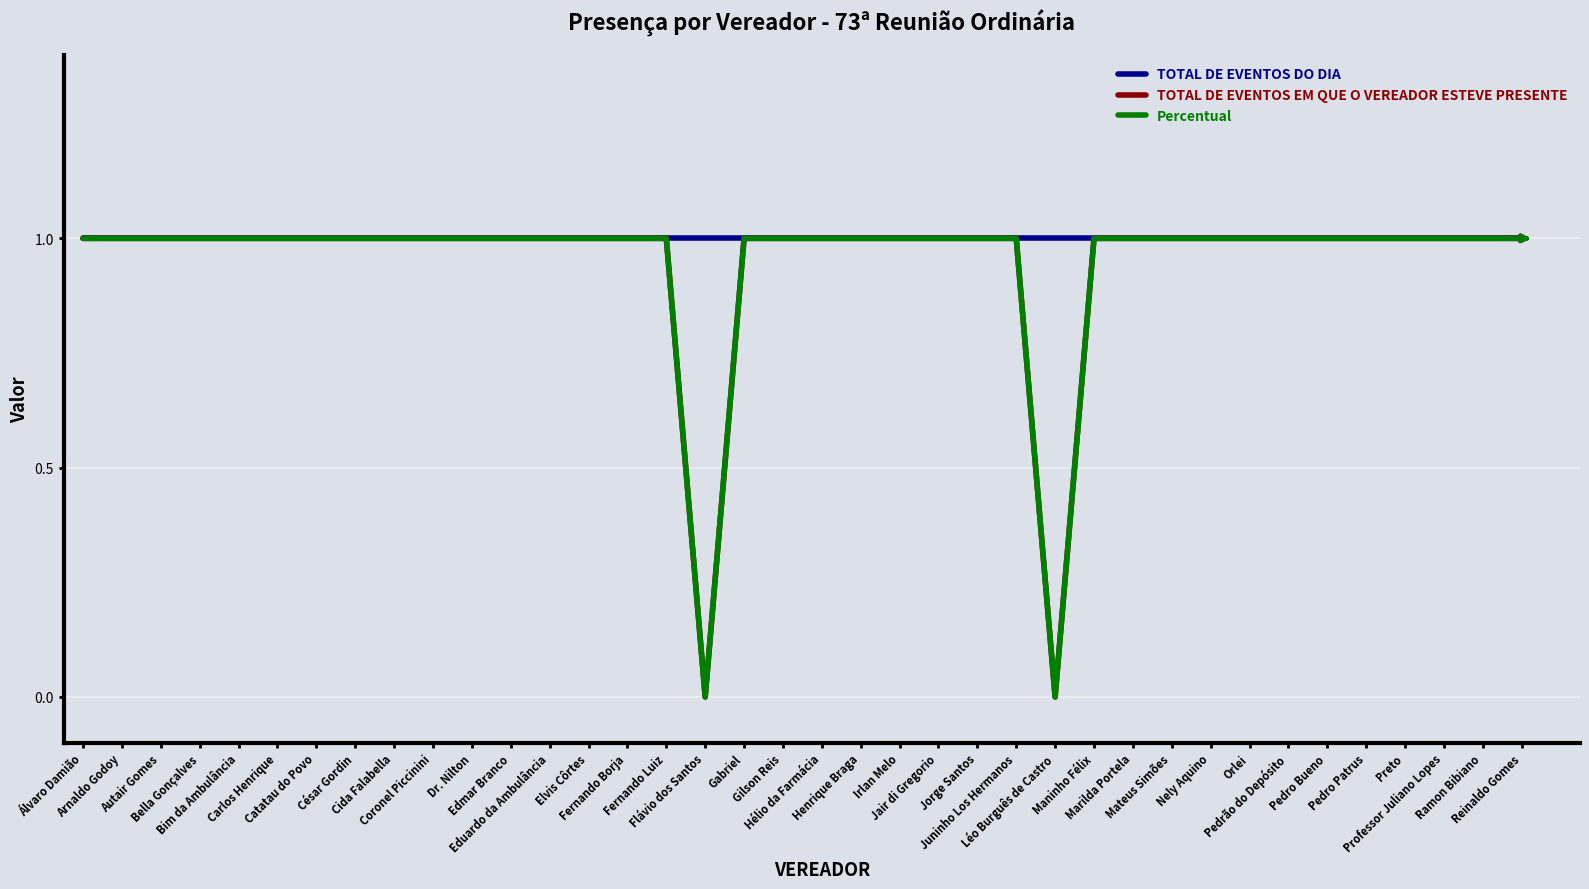

At how many categories does at least one series exceed 0?

38